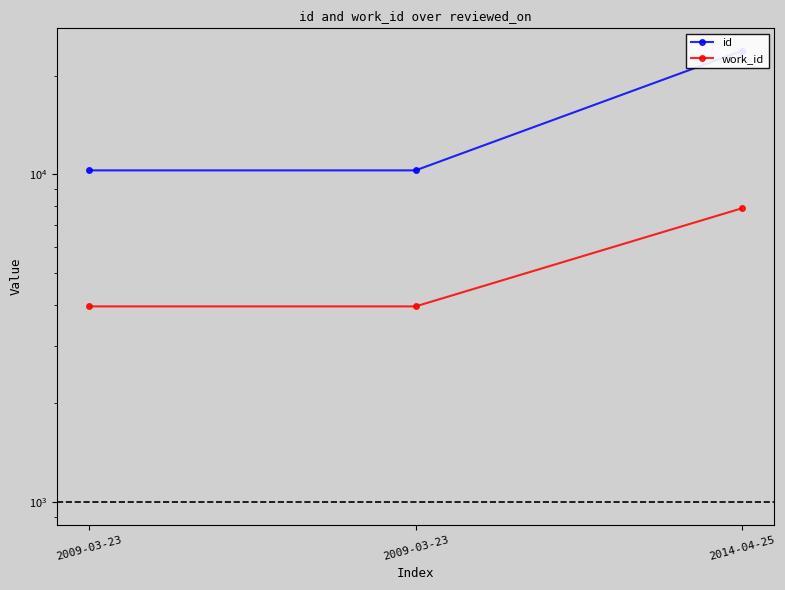

What is the difference between the maximum and minimum values in the id series?

13519